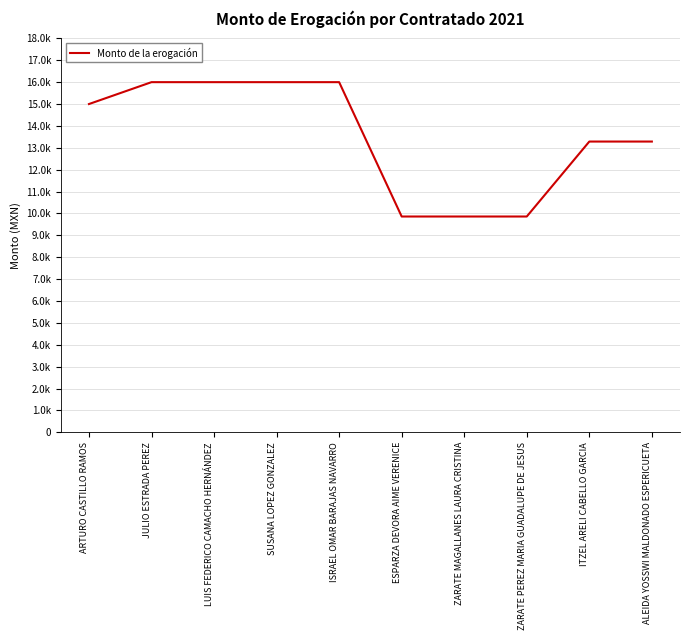

What position from the left is ZARATE PEREZ MARIA GUADALUPE DE JESUS?

8